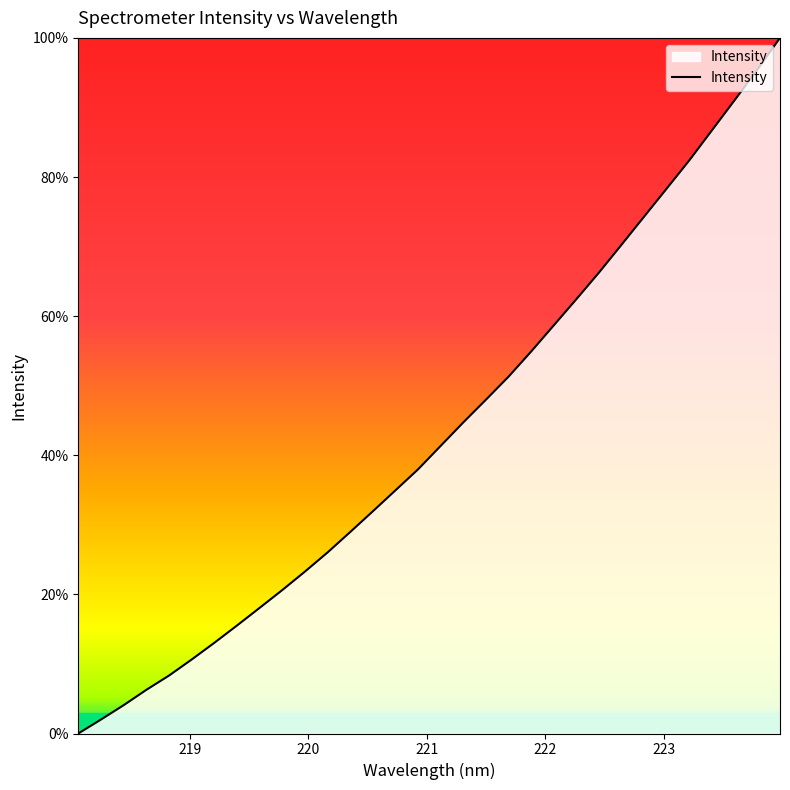

What is the difference between the maximum and second lowest values?

98.0